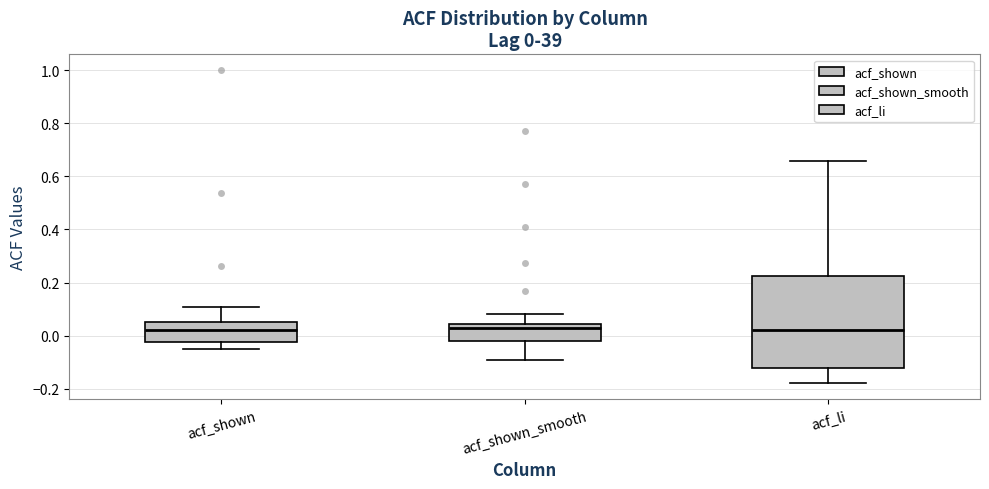

Which box is the tallest, from its lower edge to its upper edge?

acf_li